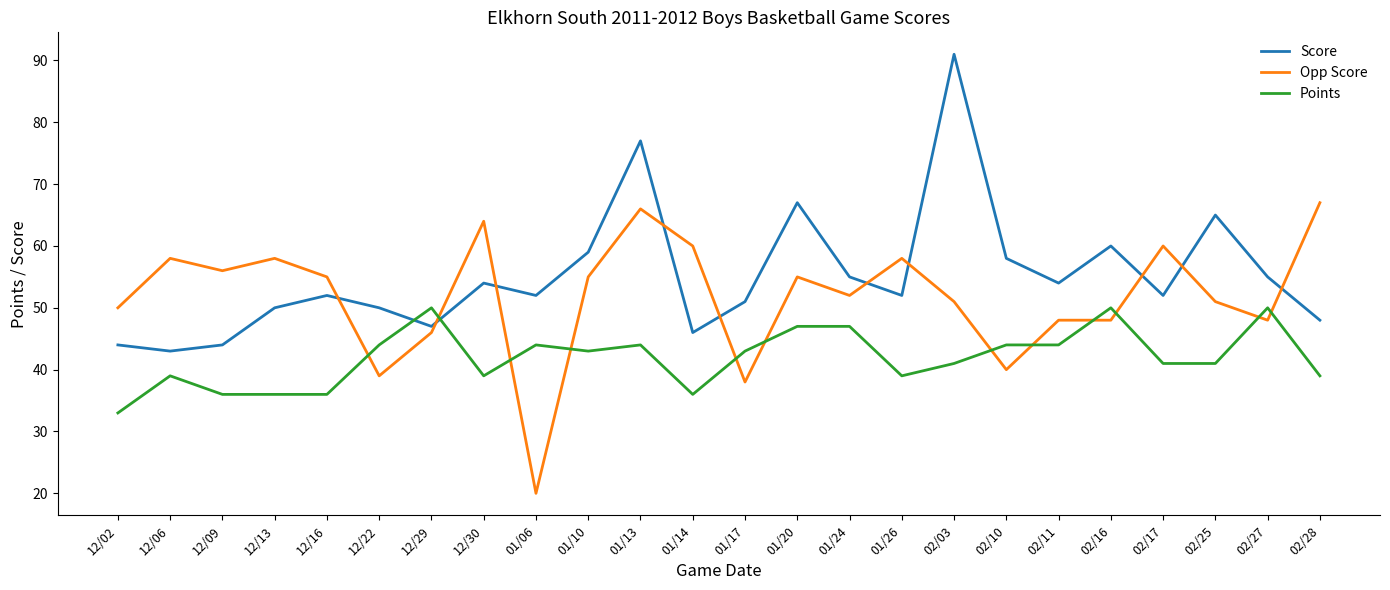

What is the difference between the second highest and minimum values in the Score series?

34